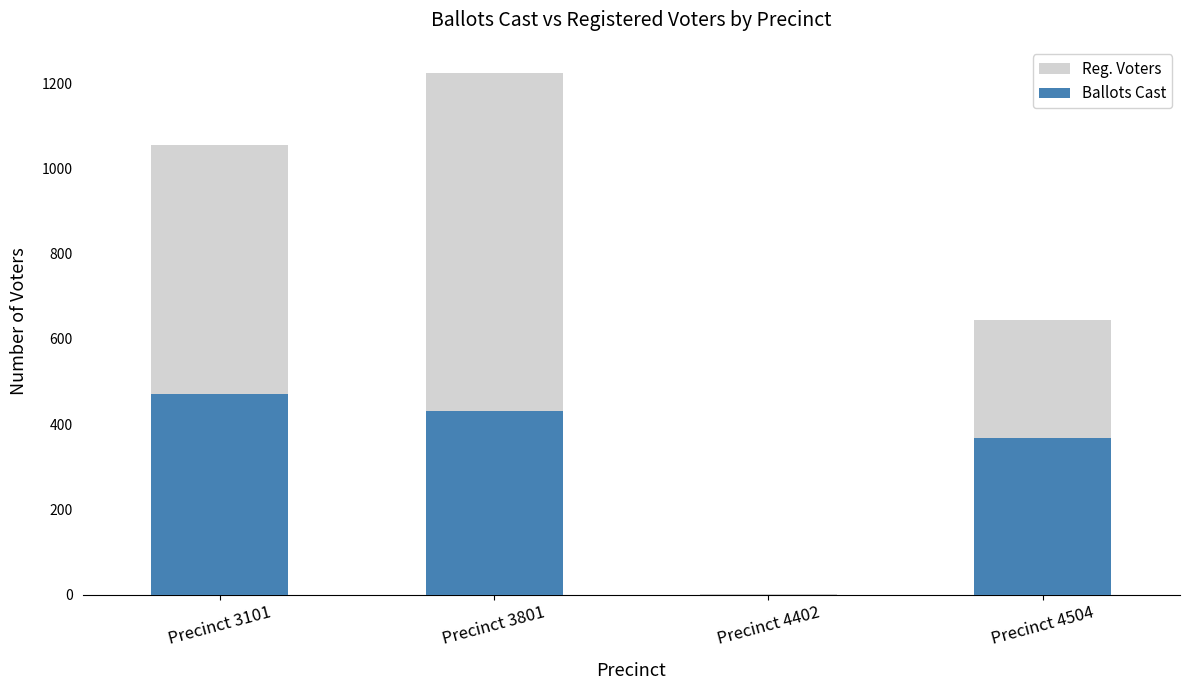

Is the value of Reg. Voters at Precinct 3101 greater than the value of Ballots Cast at Precinct 3801?

Yes